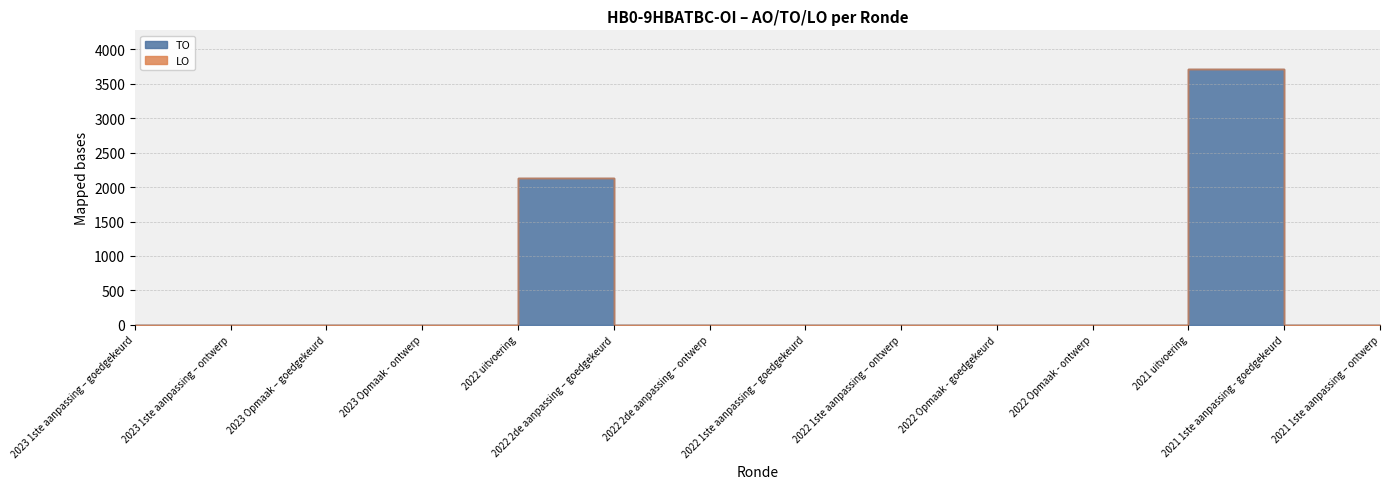

Between 2022 1ste aanpassing – goedgekeurd and 2021 1ste aanpassing - goedgekeurd, which is larger?

2022 1ste aanpassing – goedgekeurd